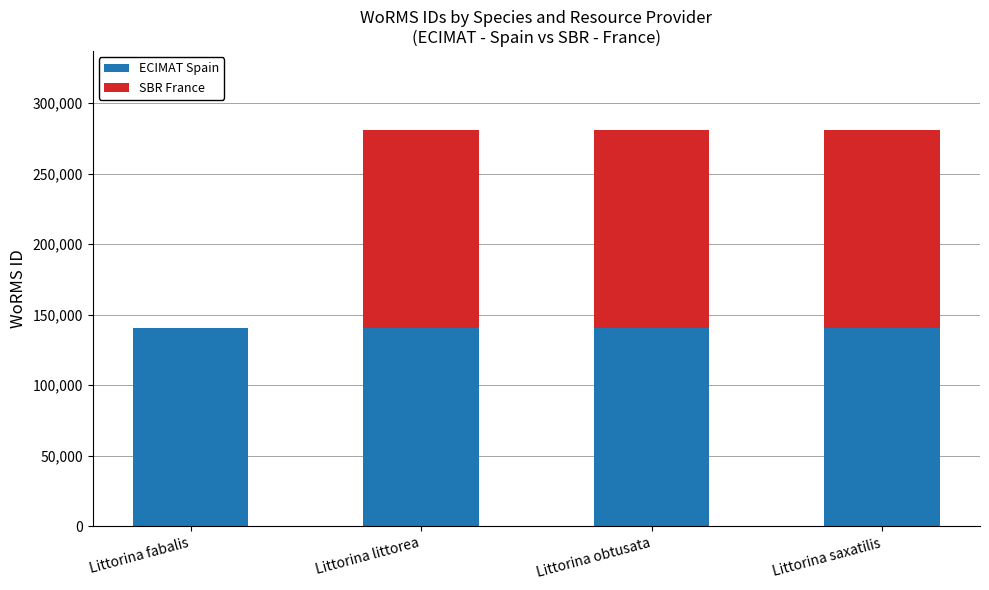

Count the number of categories in the chart.

4